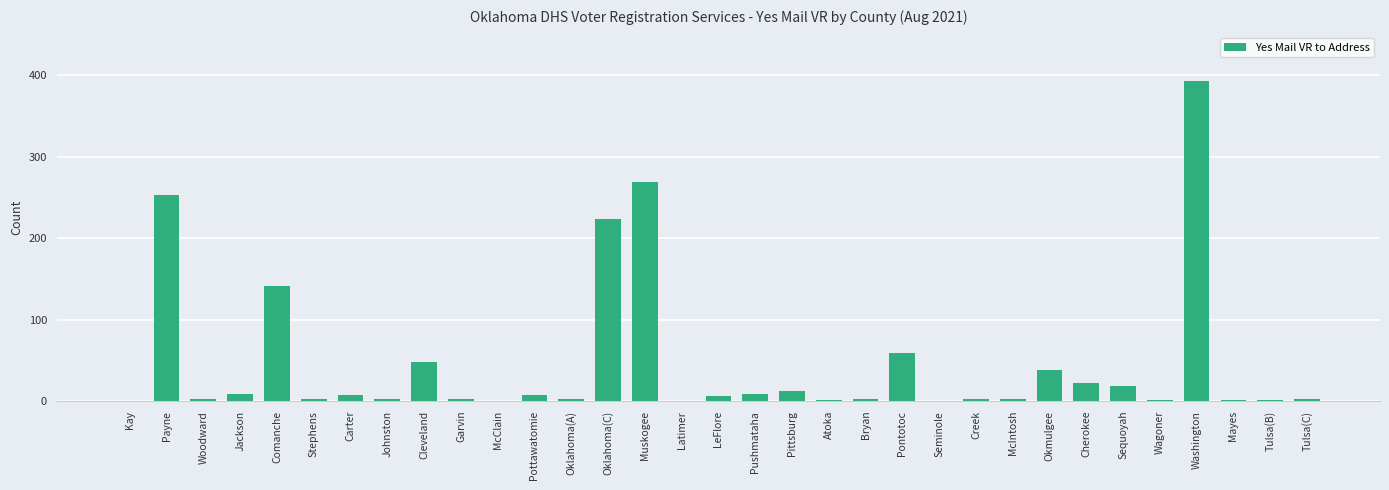

What is the ratio of the value at Sequoyah to the value at Cherokee?

0.8